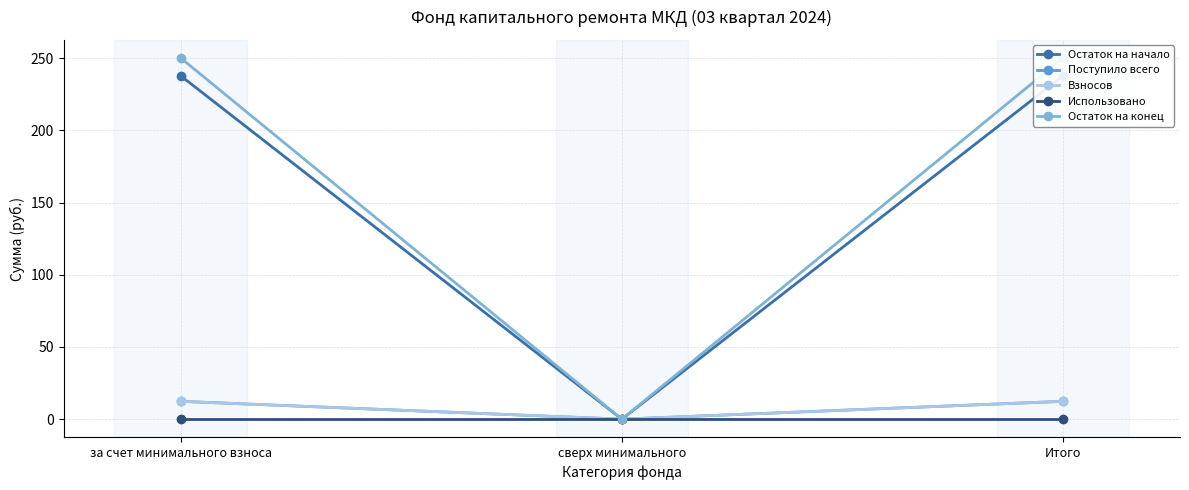

The Взносов series shows 12.3 at за счет минимального взноса. True or false?

True